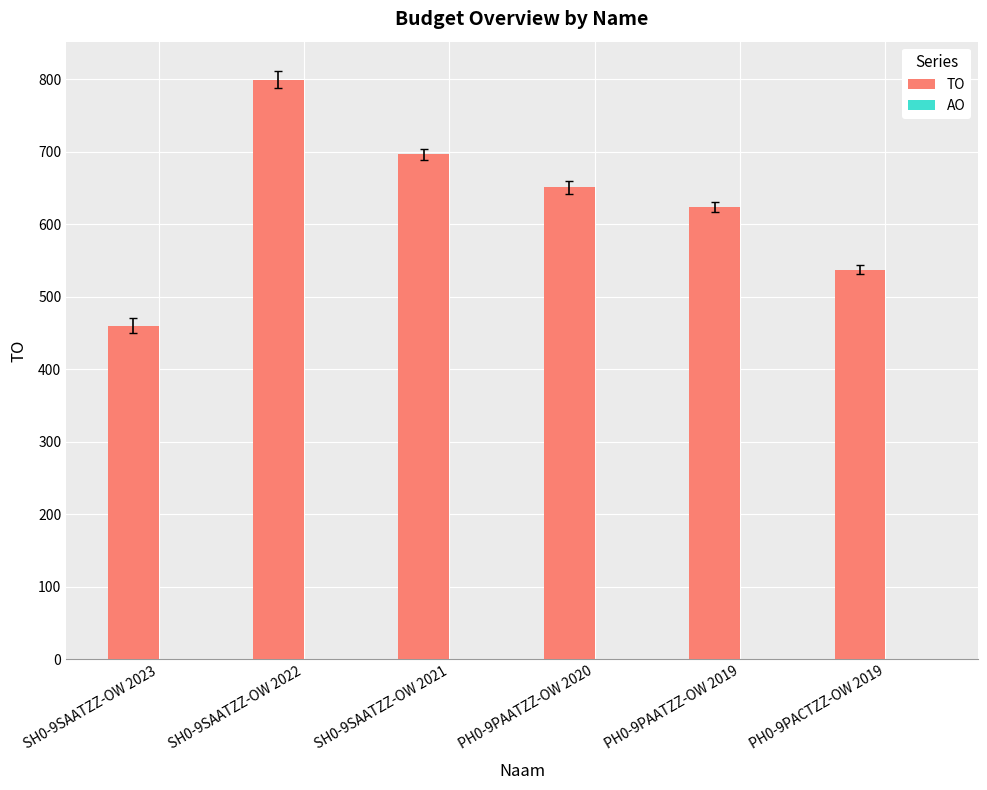

At which category does the chart reach its minimum across all series?

SH0-9SAATZZ-OW 2023